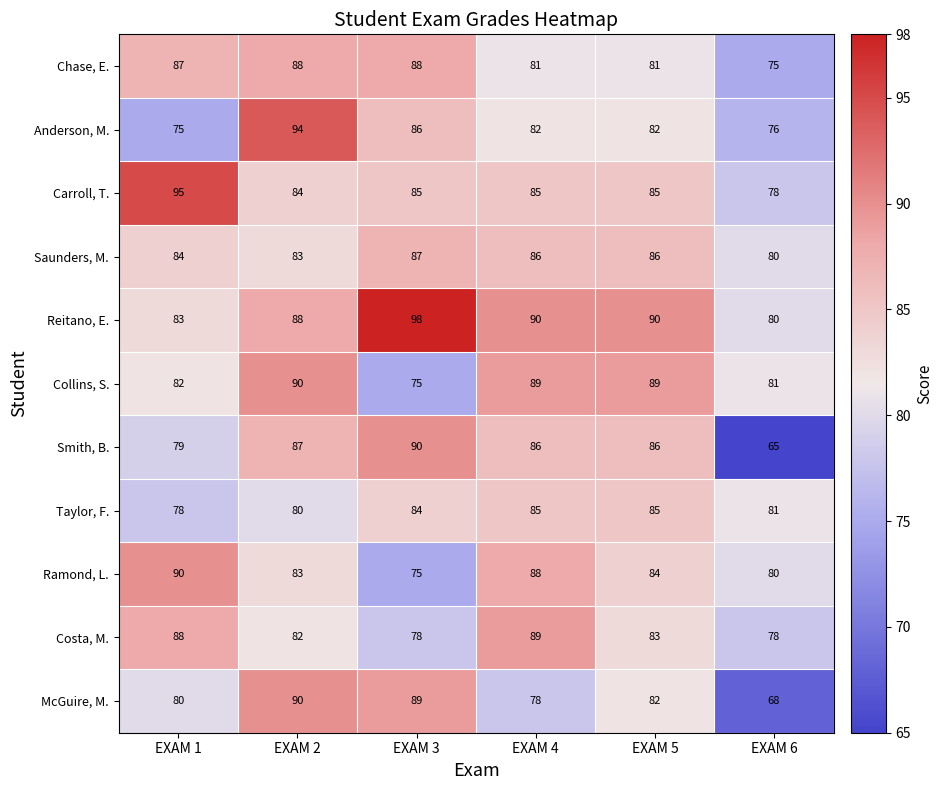

What is the smallest value displayed?

65